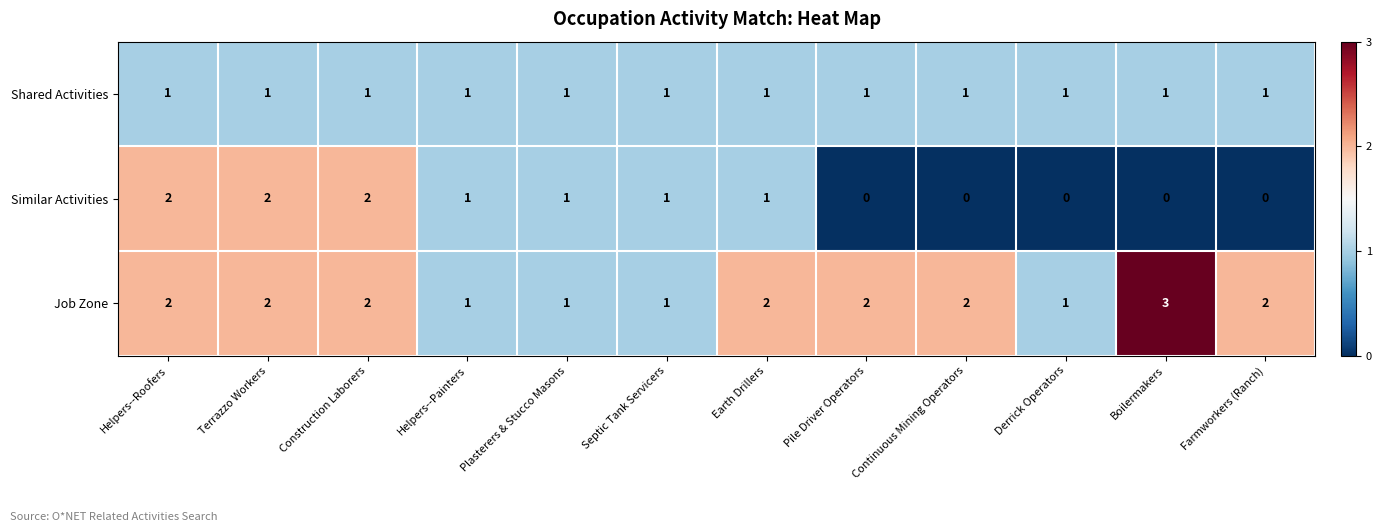

Which series has the largest total across all categories?

Job Zone